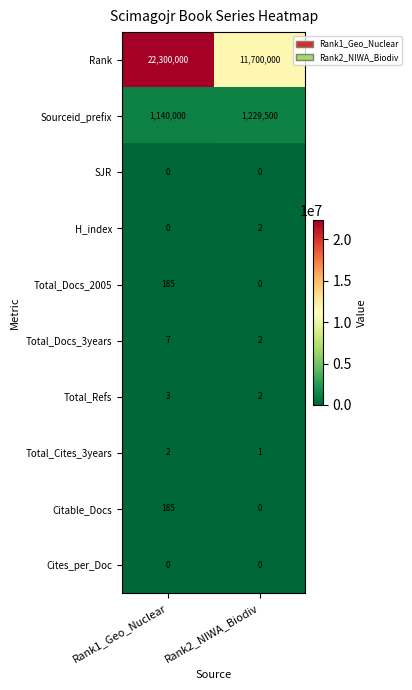

How many categories are shown in the chart?

2